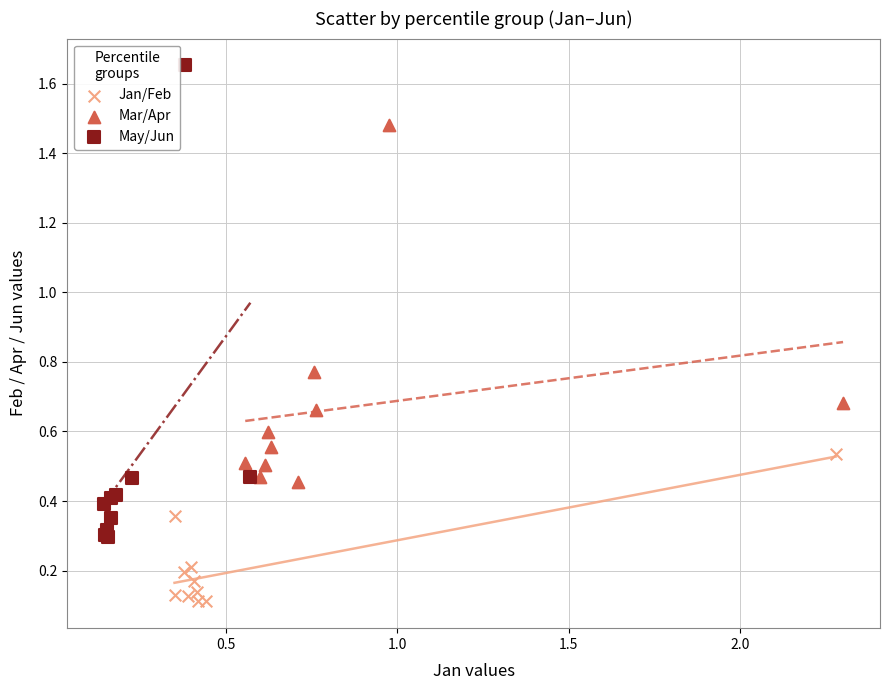

Which series reaches the minimum Y coordinate?

Jan/Feb